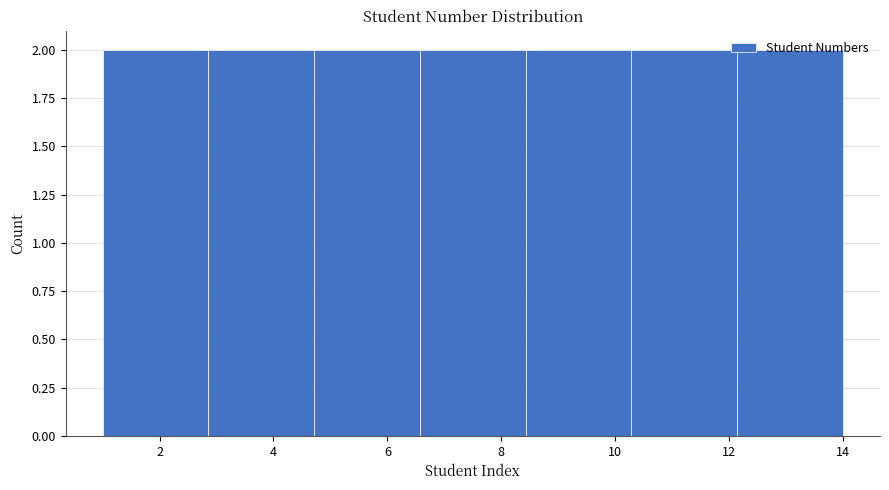

Reading left to right, transcribe this chart: for each bar, give the range it covers on the x-axis and its height. Neither the bar edges nor the heights are printed on the chart, so give them approximately, as read against the axes.

1.0 to 2.8: 2
2.8 to 4.8: 2
4.8 to 6.6: 2
6.6 to 8.4: 2
8.4 to 10.2: 2
10.2 to 12.2: 2
12.2 to 14.0: 2